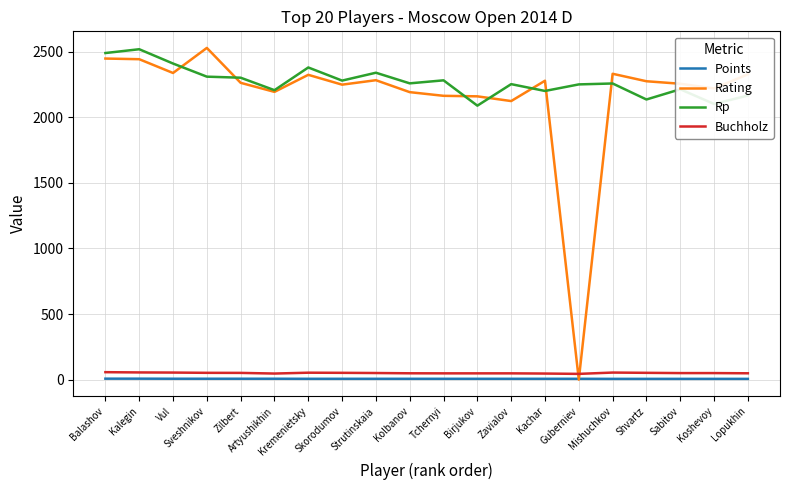

What is the maximum value shown in the chart?

2528.0